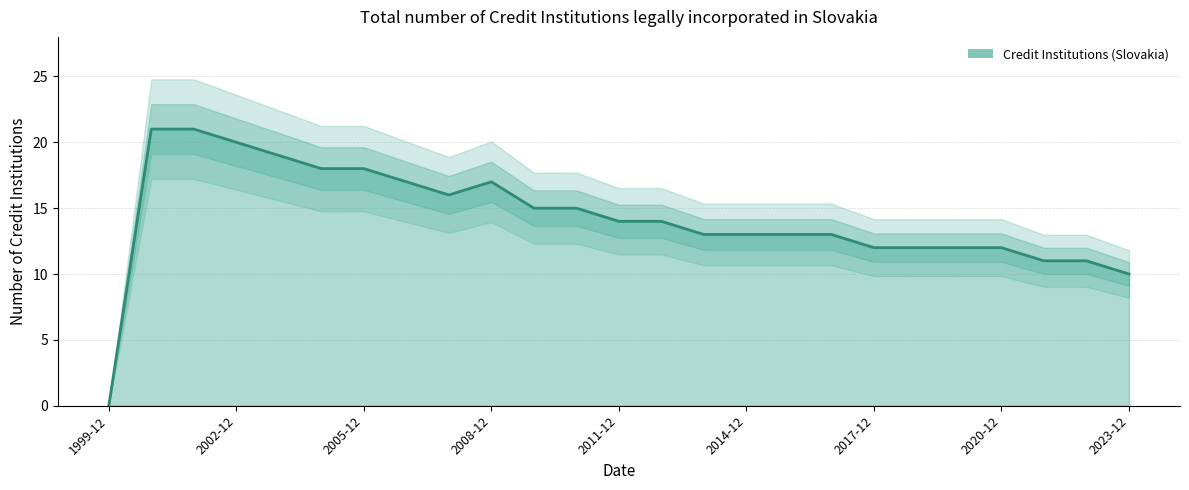

What is the difference between the second highest and second lowest values?

11